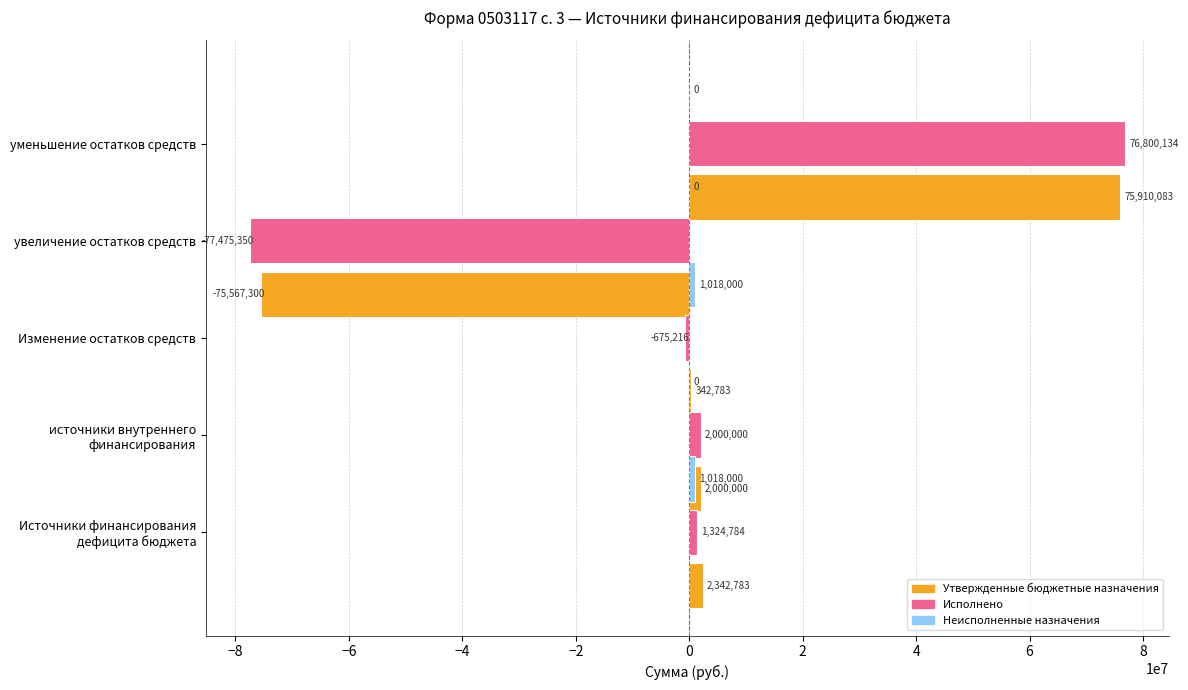

At −4, list the series in order from largest to smallest.

Неисполненные назначения, Утвержденные бюджетные назначения, Исполнено